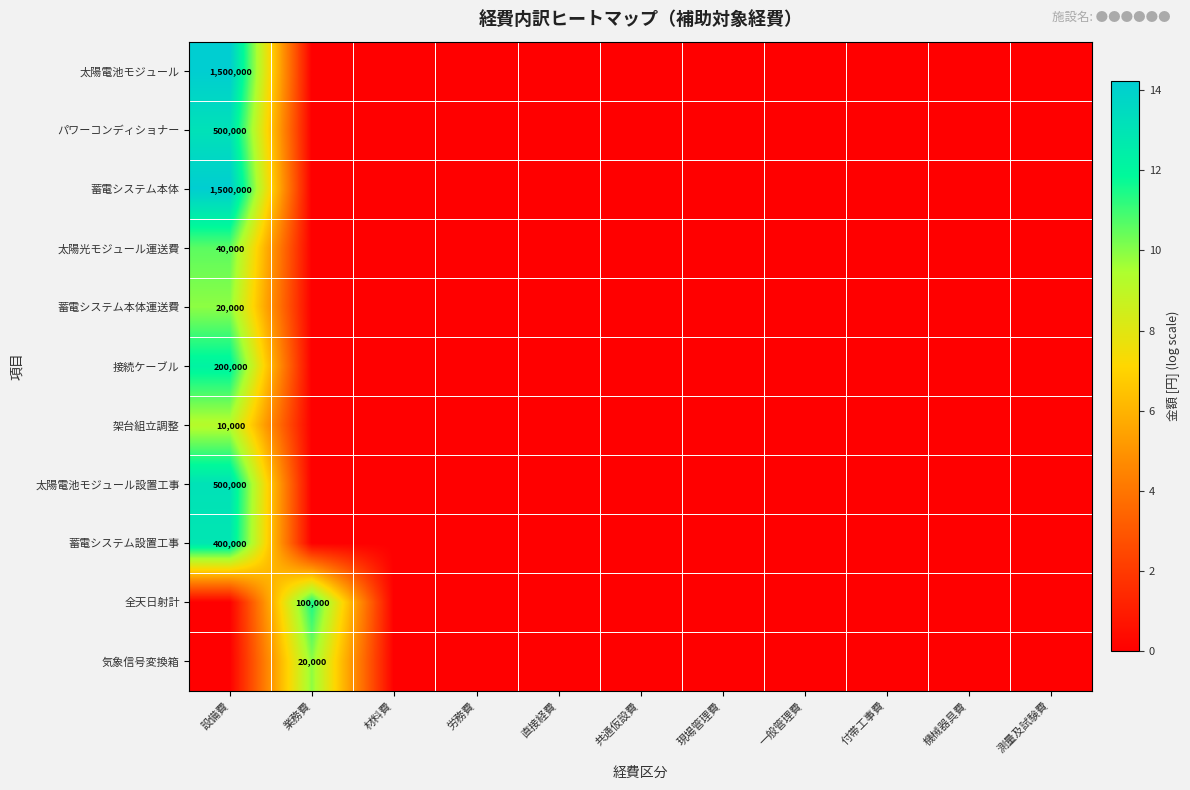

Is it true that 太陽電池モジュール equals 0.0 at 労務費?

True